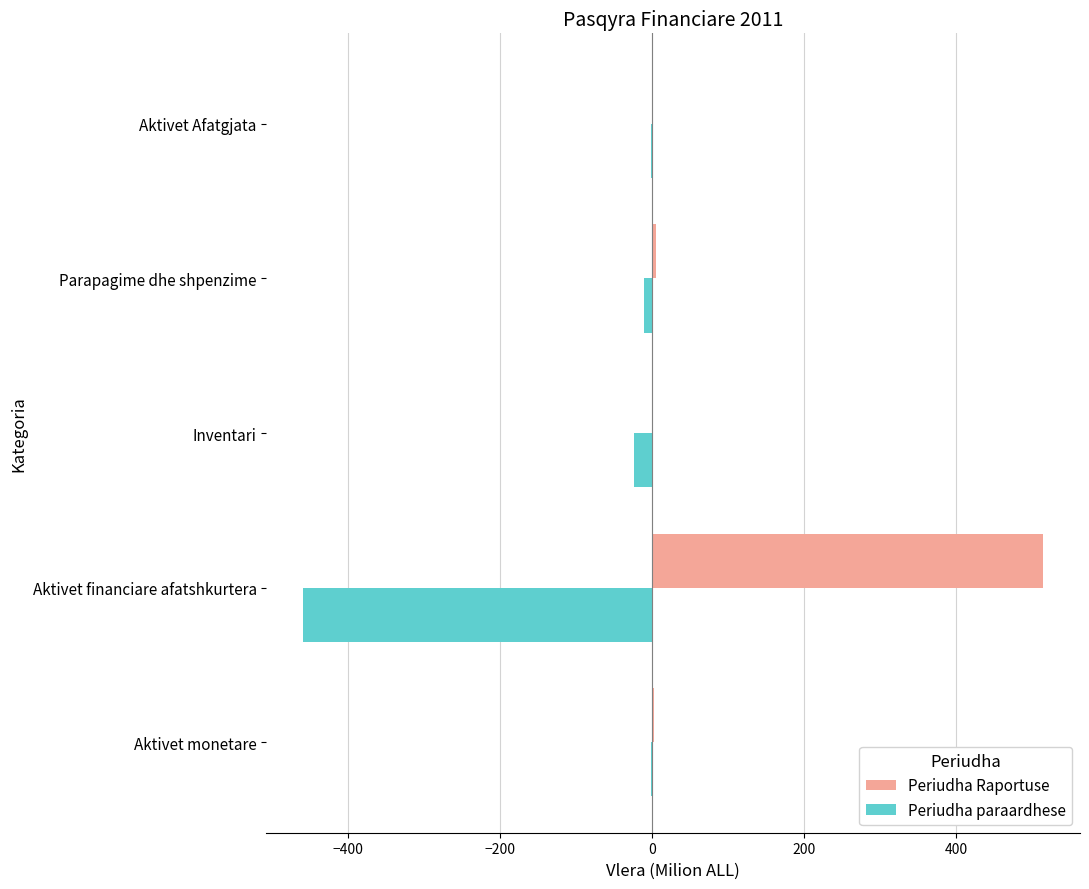

What is the total value across all series at Aktivet financiare afatshkurtera?

55.3